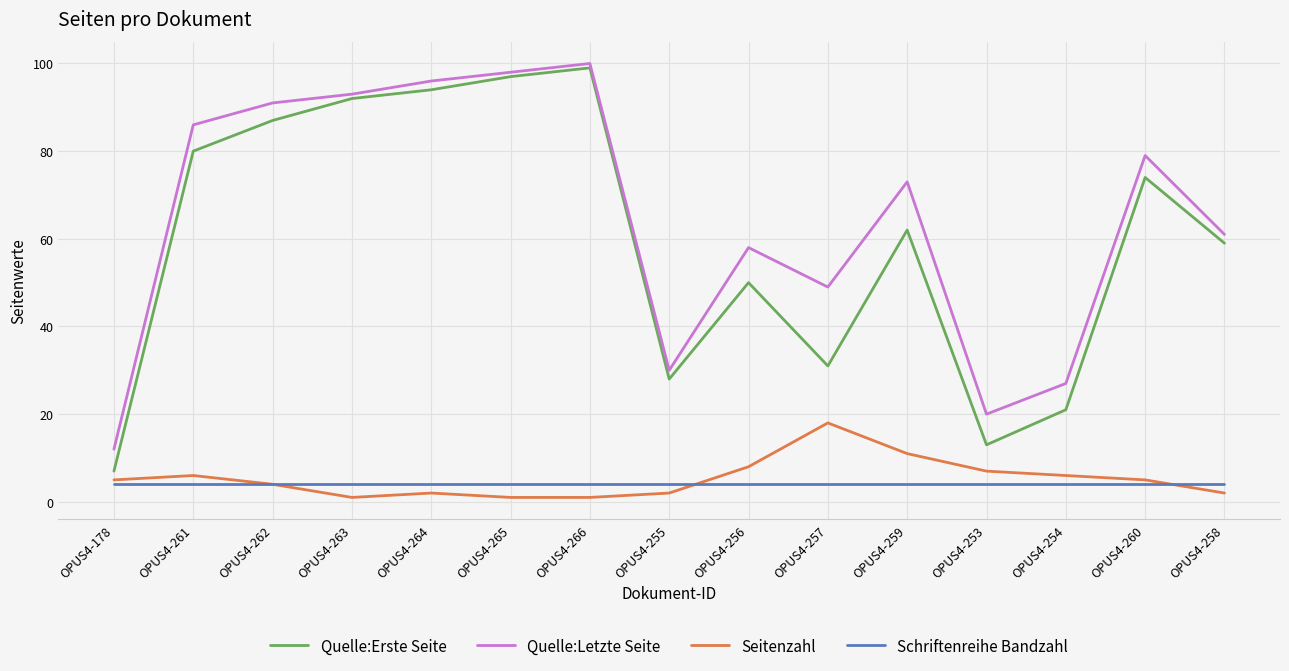

Which series has the largest range (max minus min)?

Quelle:Erste Seite